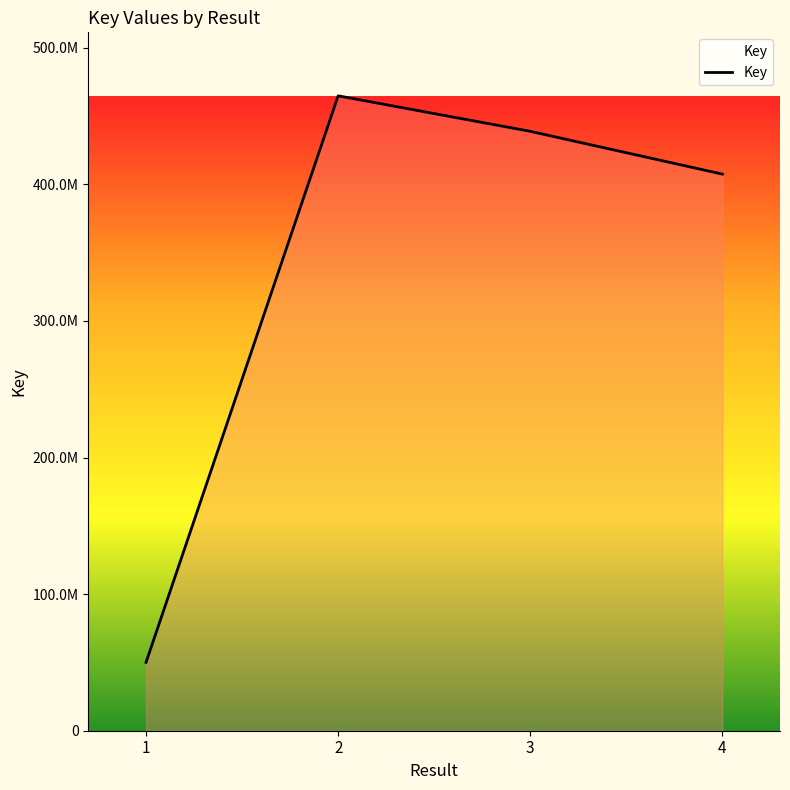

Is this an area chart (filled region under the line)?

Yes